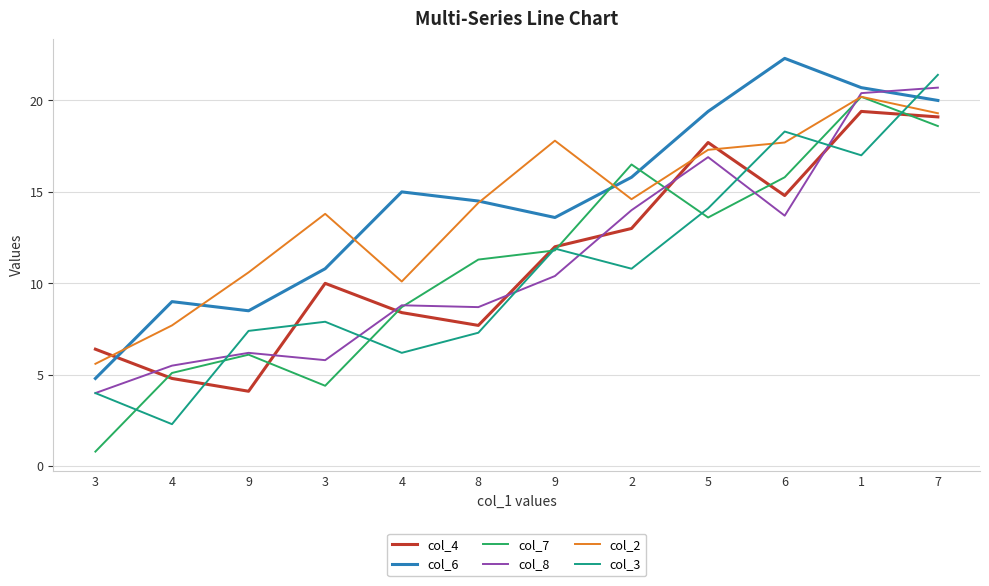

How many lines are shown in the chart?

6